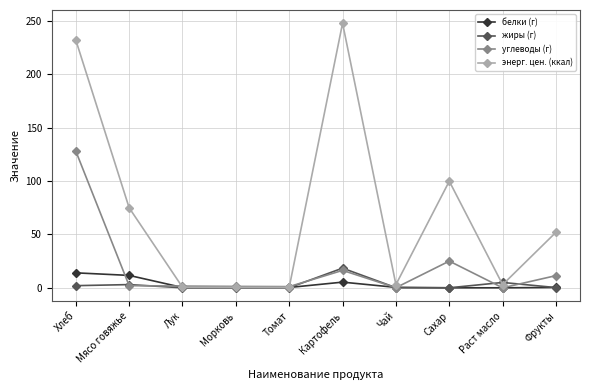

Count the number of categories in the chart.

10